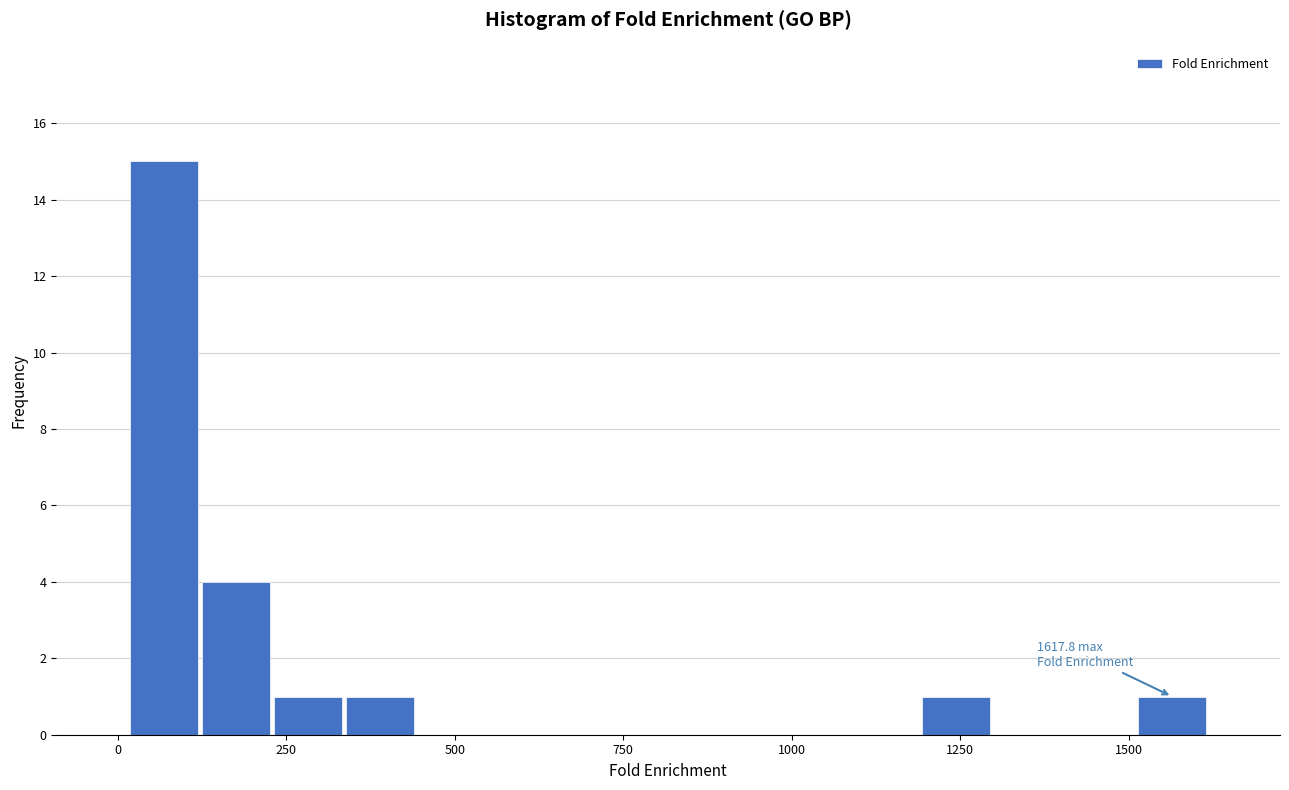

Read against the x-axis, roughly where is the centre of the tallest bar?

50